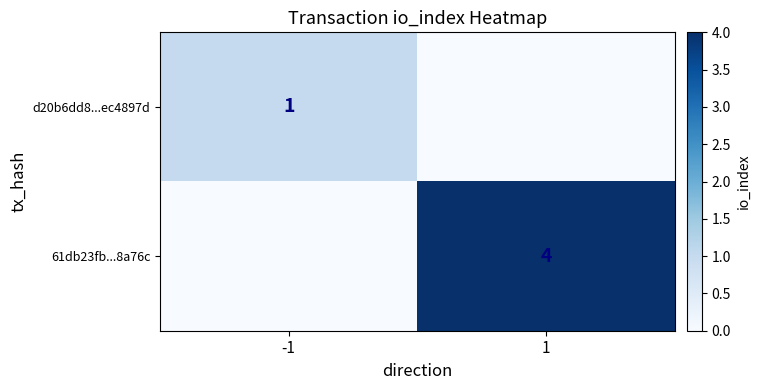

Rank the categories by 61db23fb...8a76c value from lowest to highest.

-1, 1